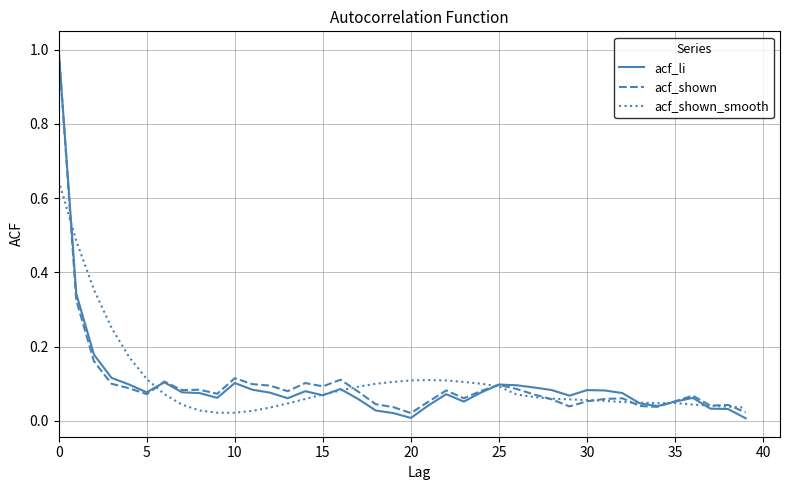

How many categories are shown in the chart?

40